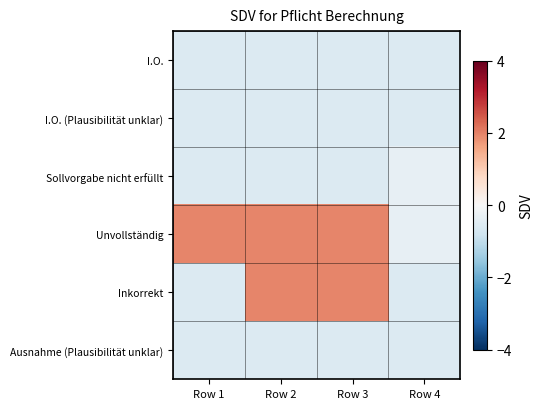

Reading left to right, extract all data points from this chart.

I.O.: Row 1=-0.5	Row 2=-0.5	Row 3=-0.5	Row 4=-0.5
I.O. (Plausibilität unklar): Row 1=-0.5	Row 2=-0.5	Row 3=-0.5	Row 4=-0.5
Sollvorgabe nicht erfüllt: Row 1=-0.5	Row 2=-0.5	Row 3=-0.5	Row 4=-0.3
Unvollständig: Row 1=1.9	Row 2=1.9	Row 3=1.9	Row 4=-0.3
Inkorrekt: Row 1=-0.5	Row 2=1.9	Row 3=1.9	Row 4=-0.5
Ausnahme (Plausibilität unklar): Row 1=-0.5	Row 2=-0.5	Row 3=-0.5	Row 4=-0.5